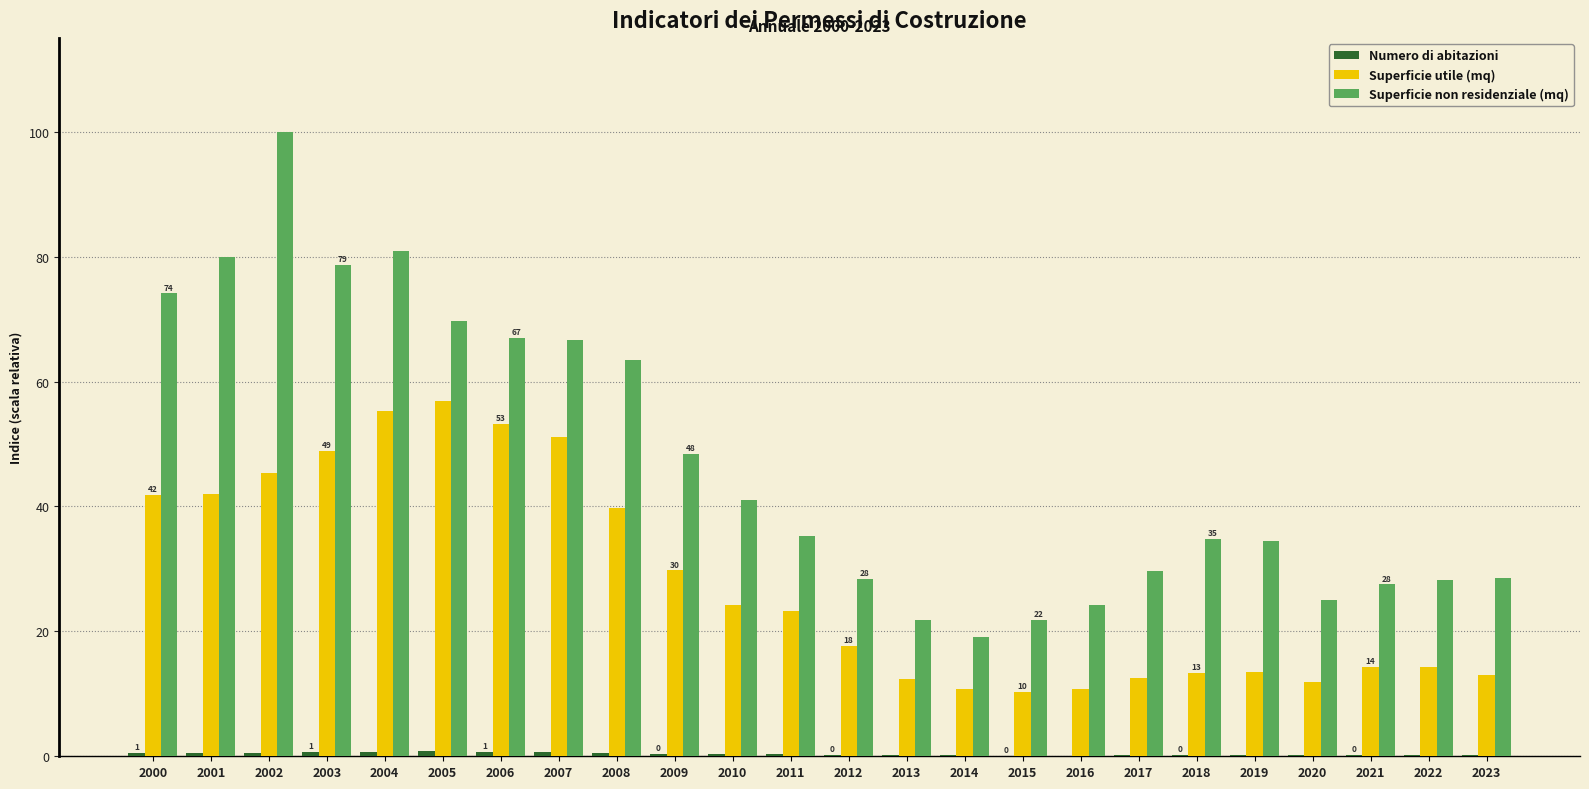

Which category has the highest value across all series?

2002